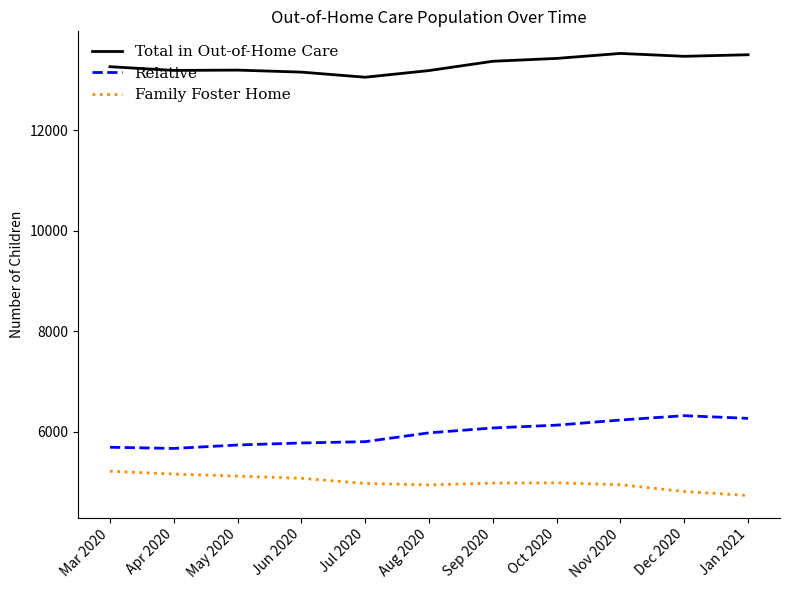

True or false: Total in Out-of-Home Care and Relative cross at least once.

False